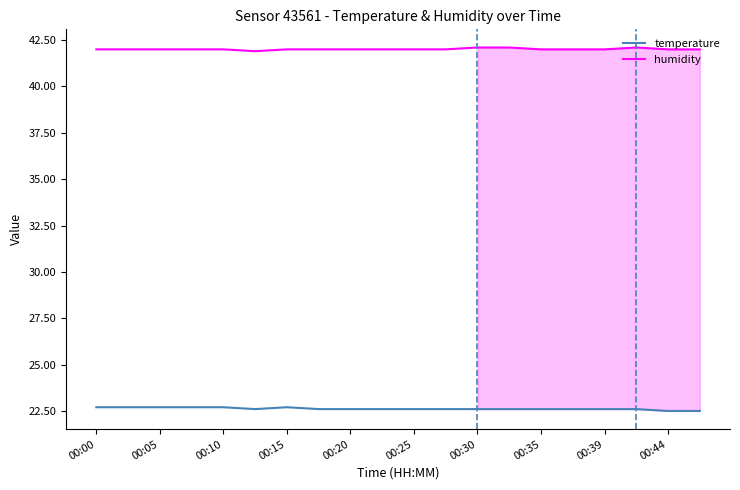

Rank the series by their average value, from lowest to highest.

temperature, humidity